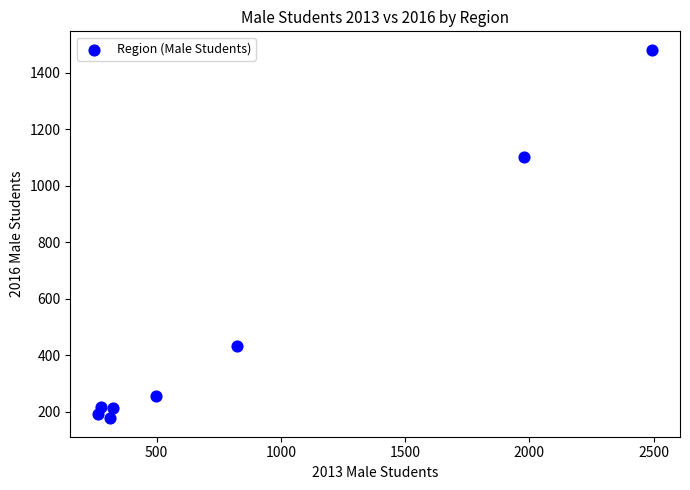

What is the range of Y values (max minus min)?

1306